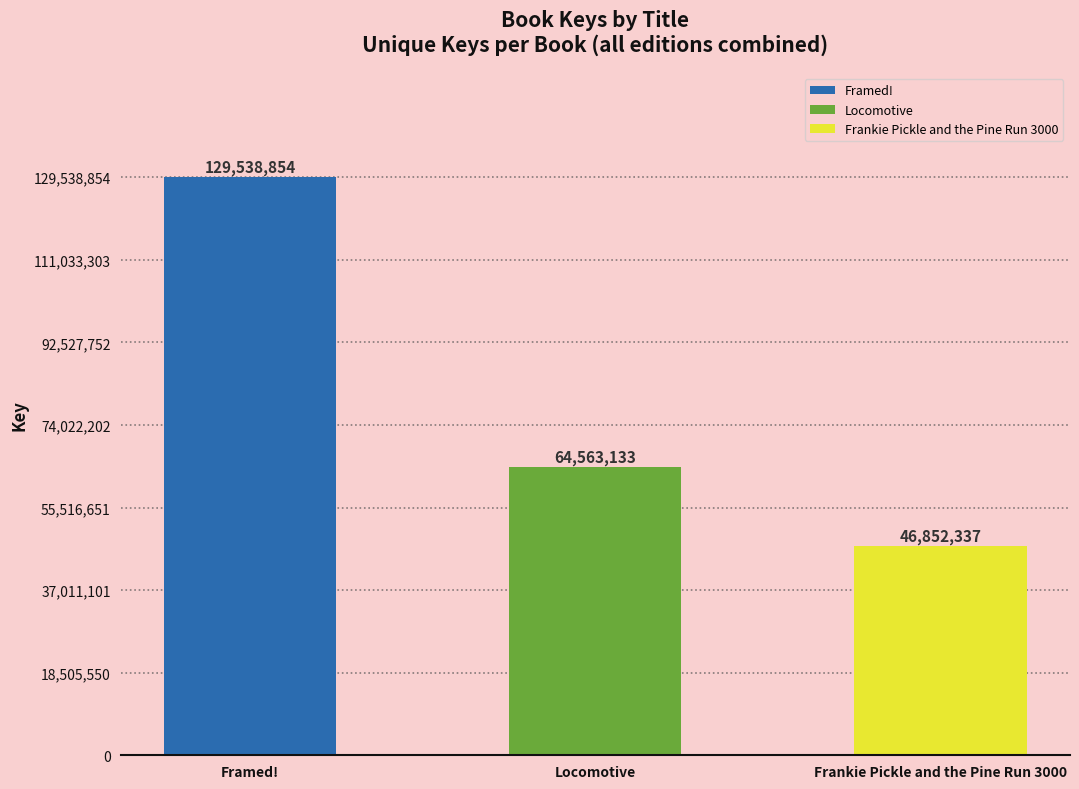

Reading right to left, extract all data points from this chart.

Frankie Pickle and the Pine Run 3000=46852337	Locomotive=64563133	Framed!=129538854